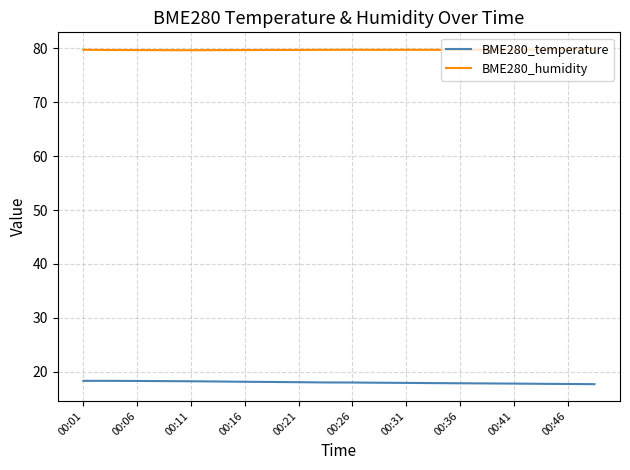

How many lines are shown in the chart?

2